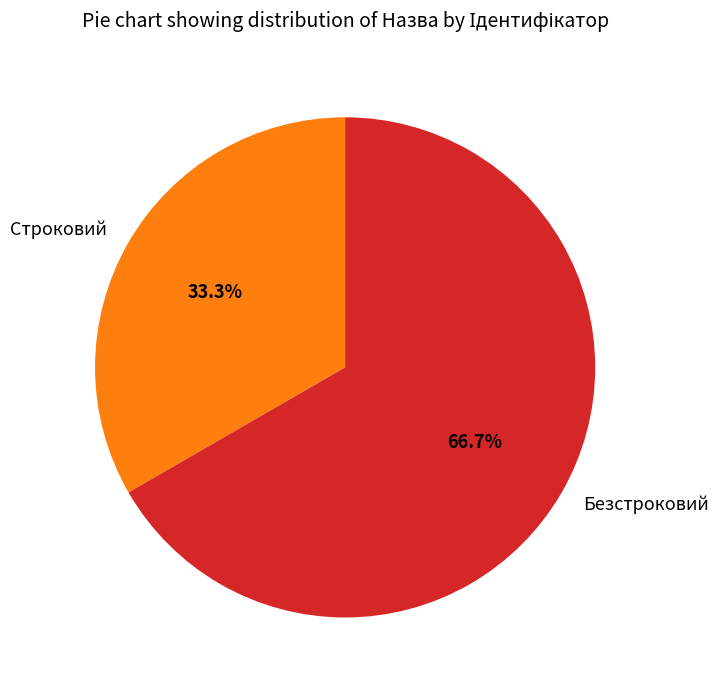

To the nearest percent, what is the combined percentage of Строковий and Безстроковий?

100%